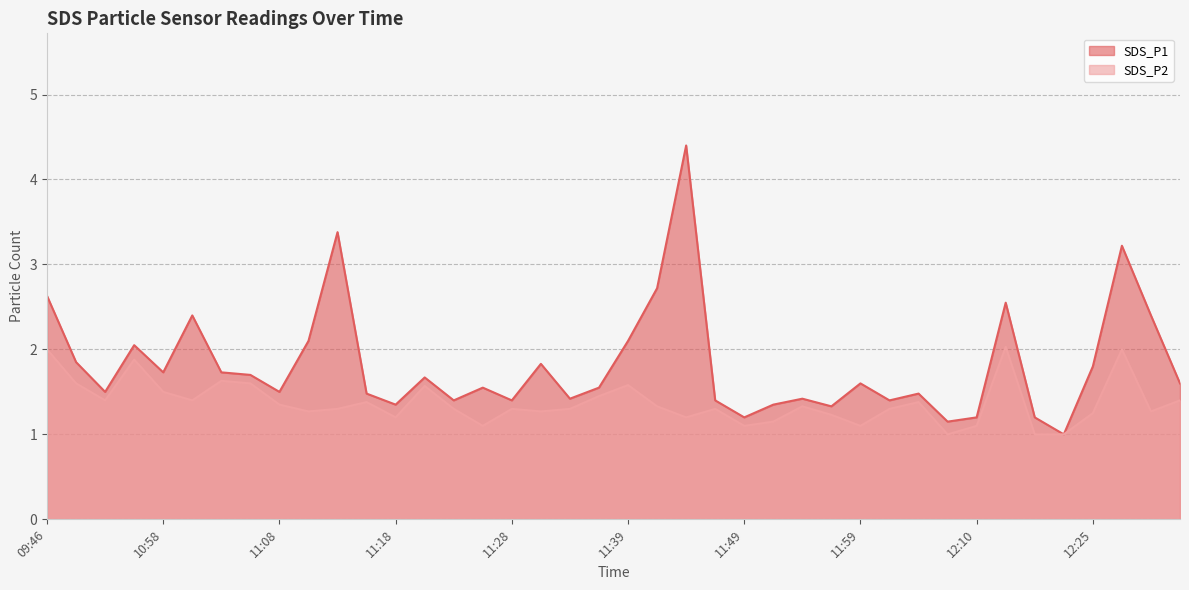

Reading left to right, list all the values displayed in this chart.

SDS_P1: 2.6	1.9	1.5	2.0	1.7	2.4	1.7	1.7	1.5	2.1	3.4	1.5	1.4	1.7	1.4	1.6	1.4	1.8	1.4	1.6	2.1	2.7	4.4	1.4	1.2	1.4	1.4	1.3	1.6	1.4	1.5	1.1	1.2	2.5	1.2	1.0	1.8	3.2	2.4	1.6
SDS_P2: 2.0	1.6	1.4	1.9	1.5	1.4	1.6	1.6	1.4	1.3	1.3	1.4	1.2	1.6	1.3	1.1	1.3	1.3	1.3	1.4	1.6	1.3	1.2	1.3	1.1	1.1	1.3	1.2	1.1	1.3	1.4	1.0	1.1	2.0	1.0	1.0	1.2	2.0	1.3	1.4